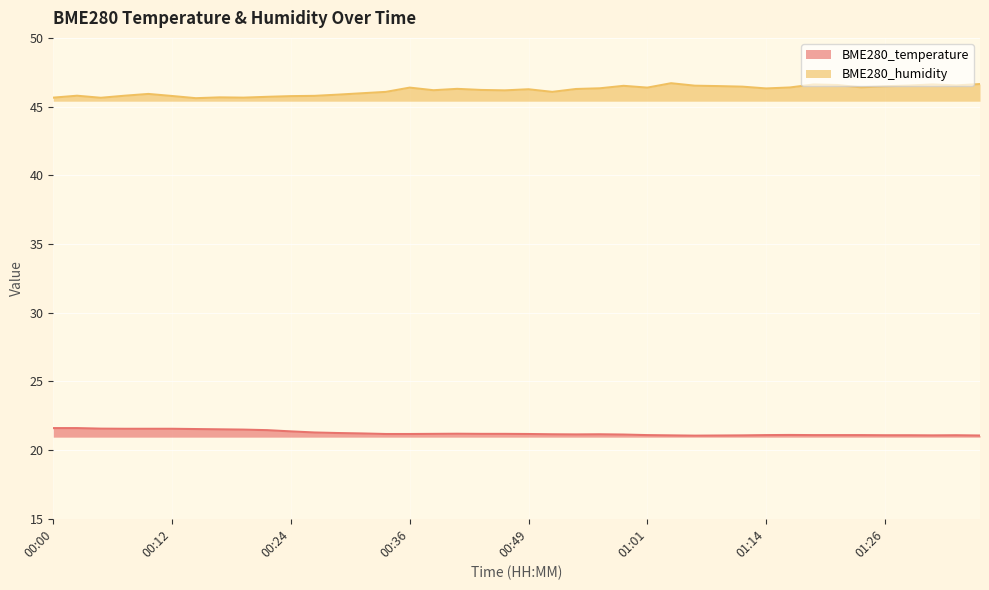

True or false: BME280_humidity has more than 0 points higher than both neighbors.

True